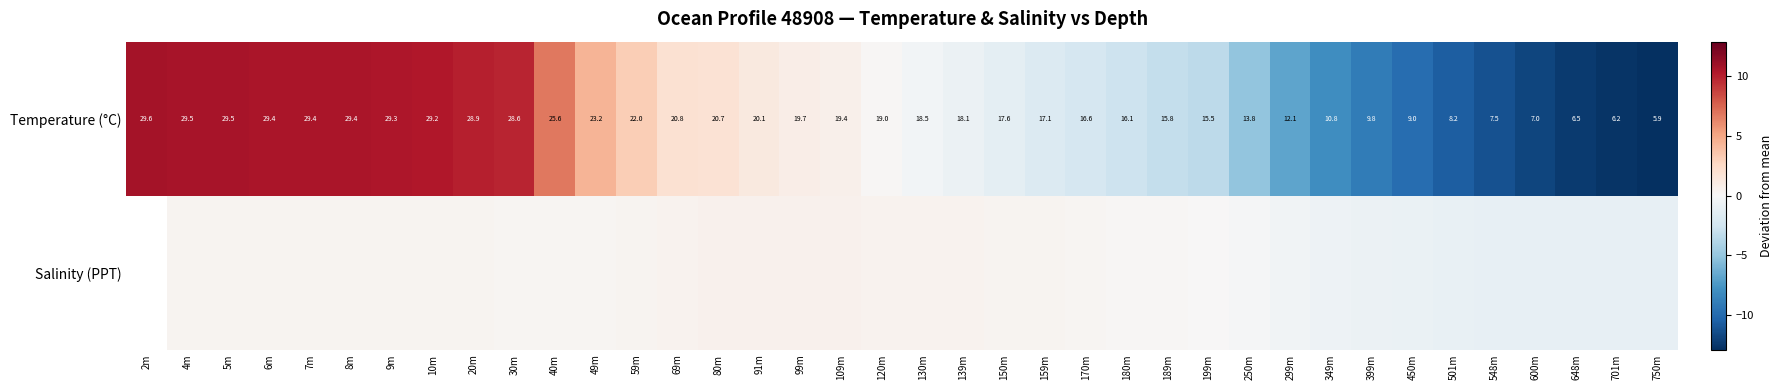

At which label does Salinity (PPT) first exceed -1?

4m